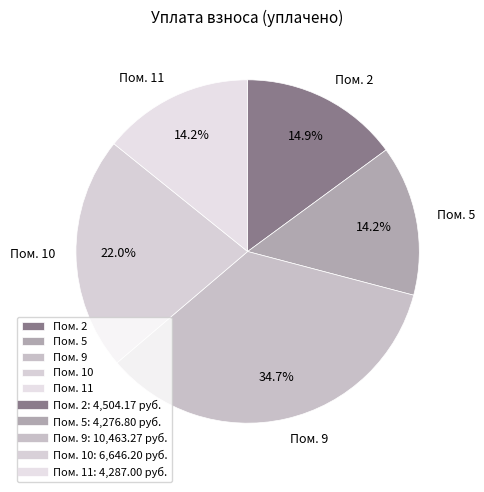

How many segments does this pie chart have?

5